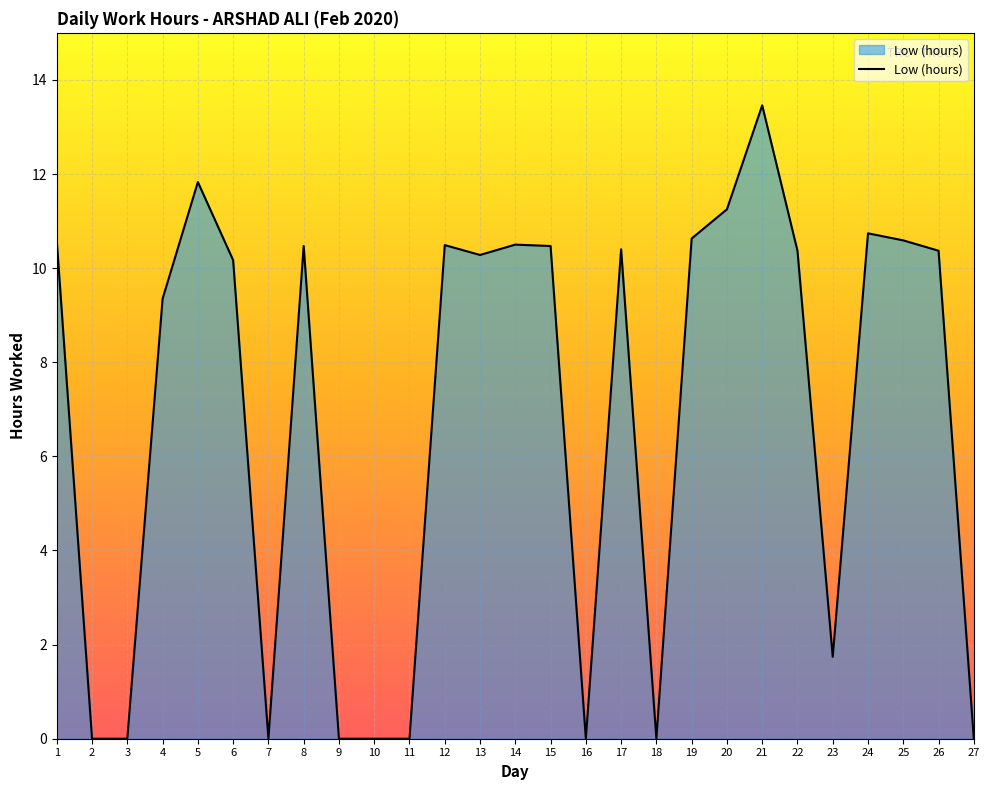

Where does the data first go above 10?

1